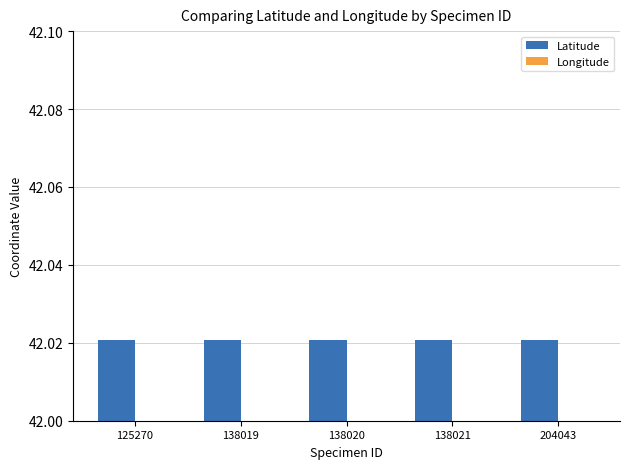

What is the value of the Latitude bar at the 2nd from the left?

42.0